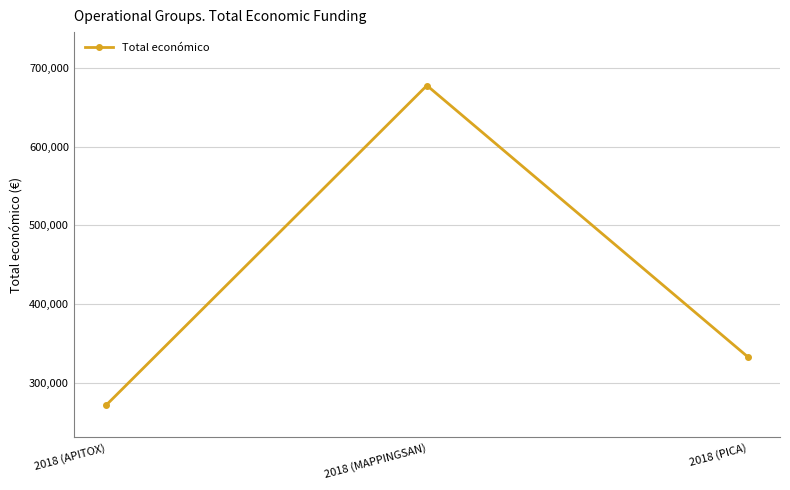

The value at 2018 (PICA) is 333001. True or false?

True